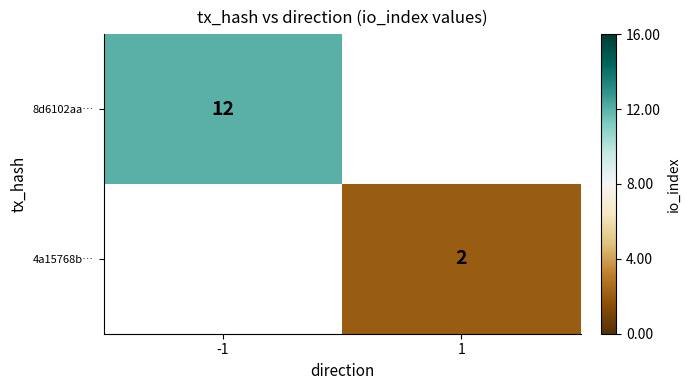

Is it true that 4a15768b… equals 3 at 1?

False